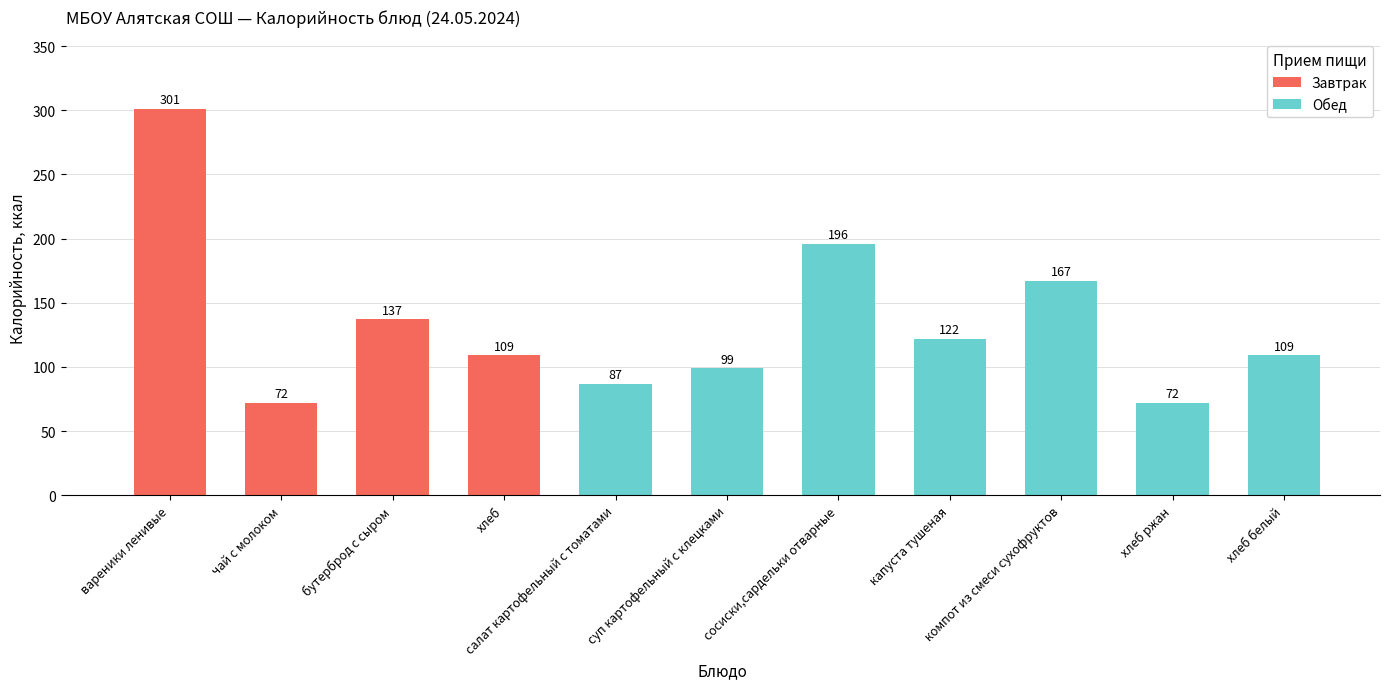

The value at суп картофельный с клецками is 99. True or false?

True